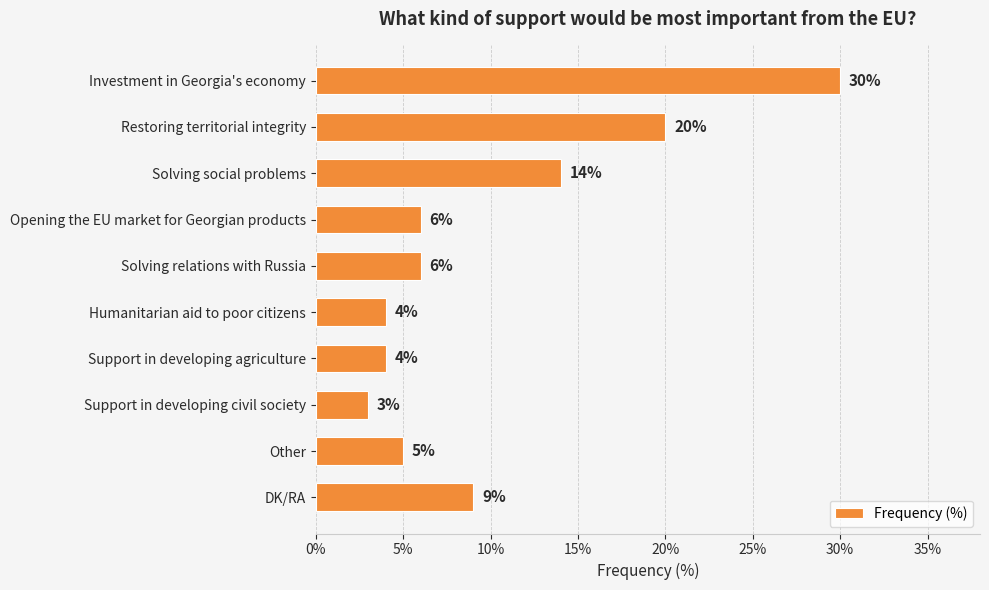

What is the smallest value displayed?

3